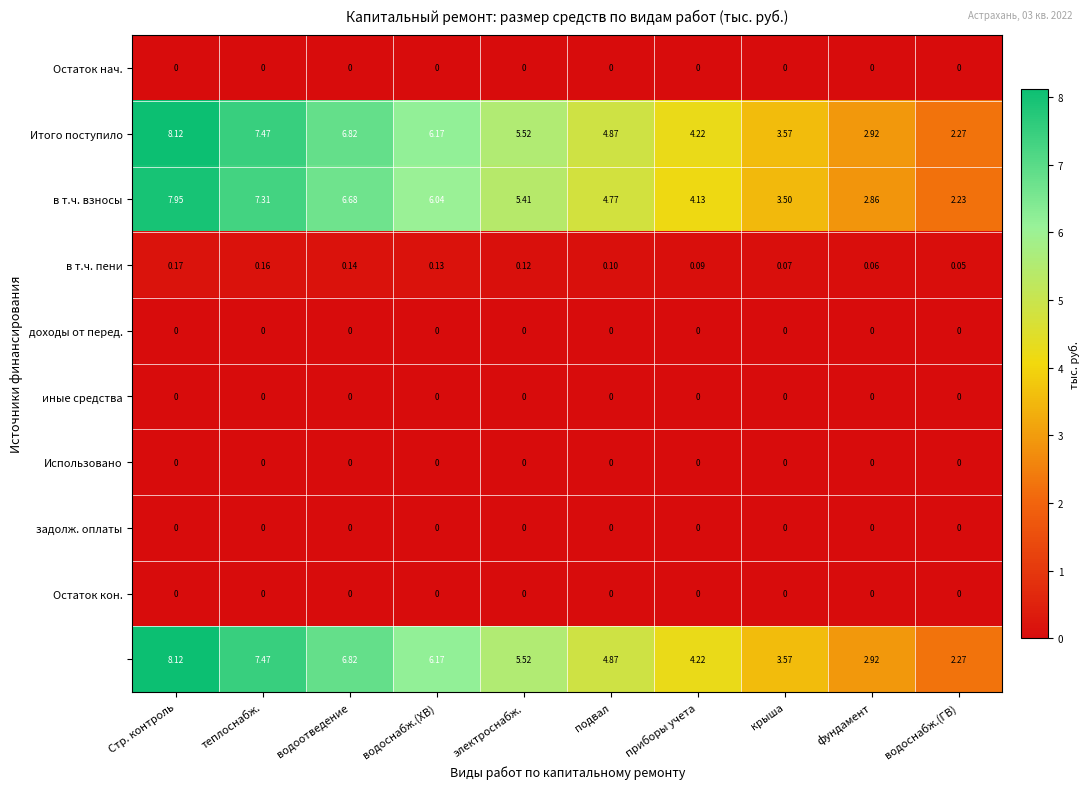

At which category is the sum across all series the highest?

Стр. контроль